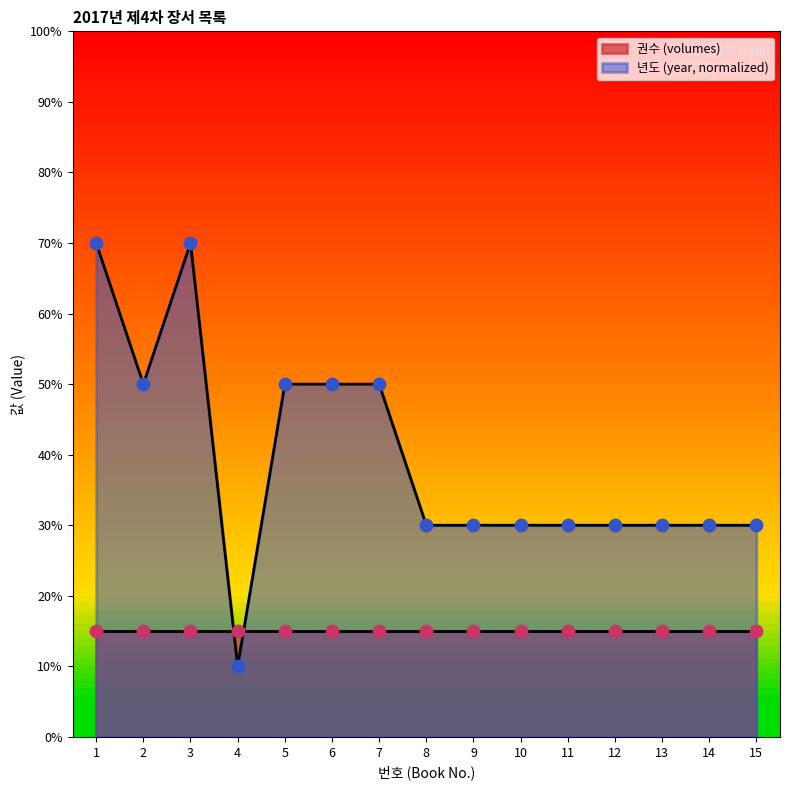

What is the change in value from 4 to 12?

+20.0